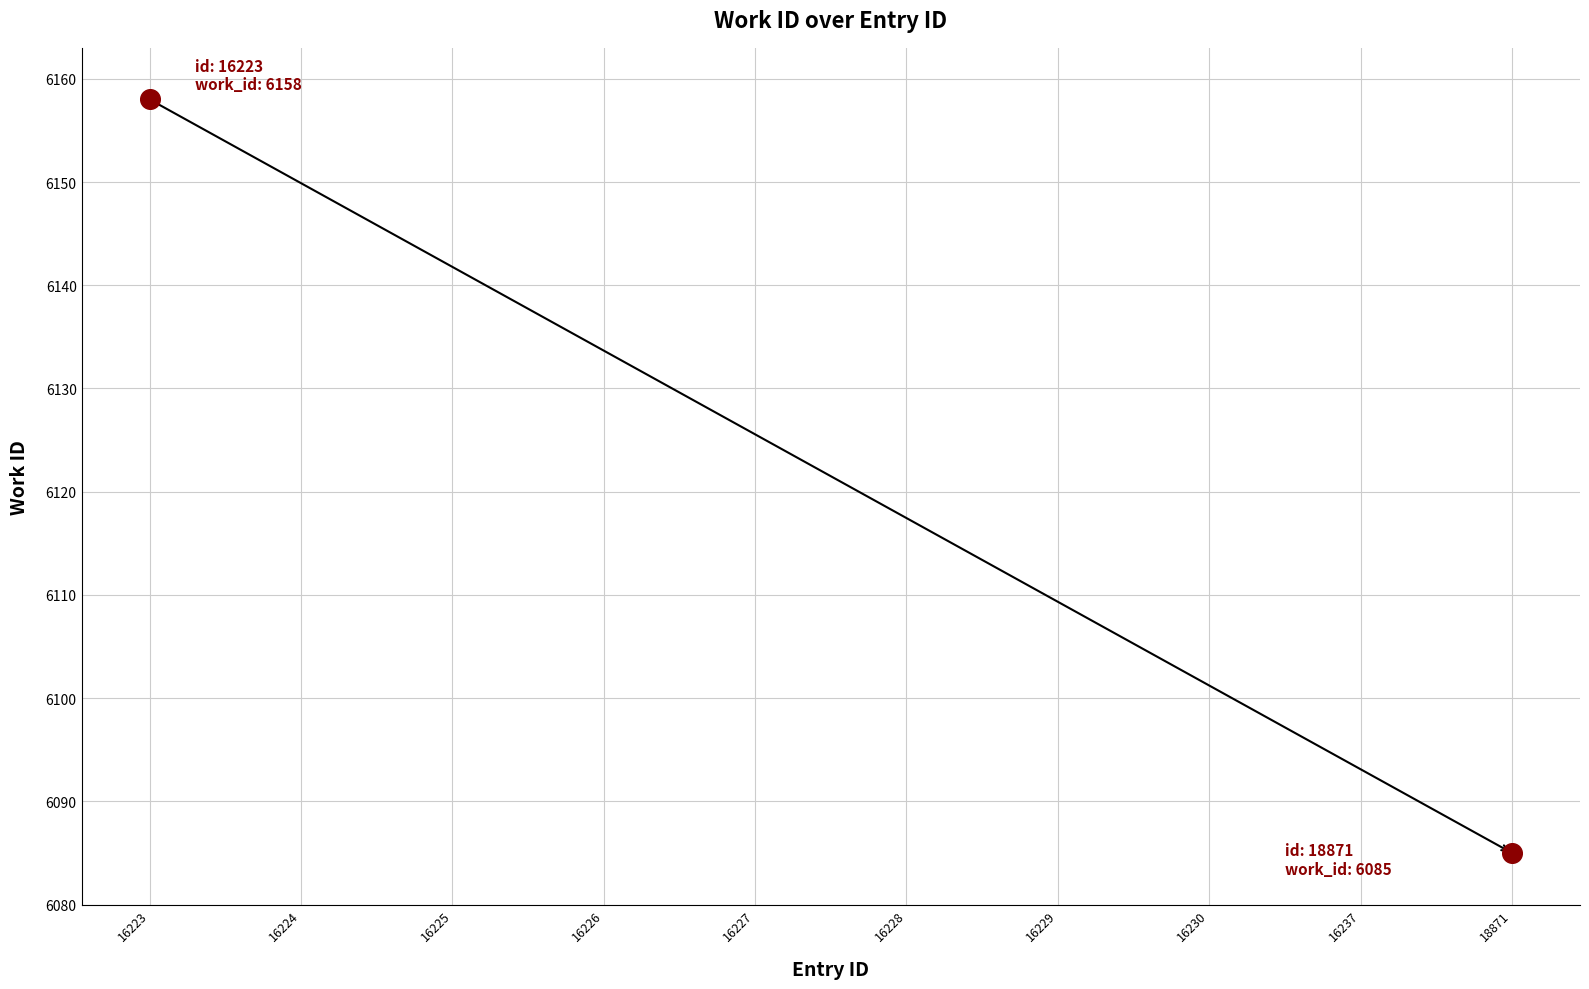

What is the ratio of the value at 16228 to the value at 16229?

1.0